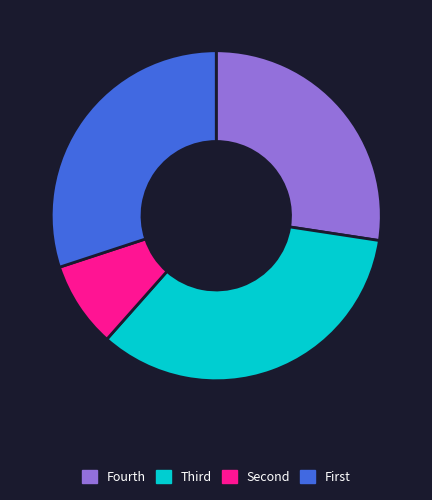

Which slice is the smallest?

Second